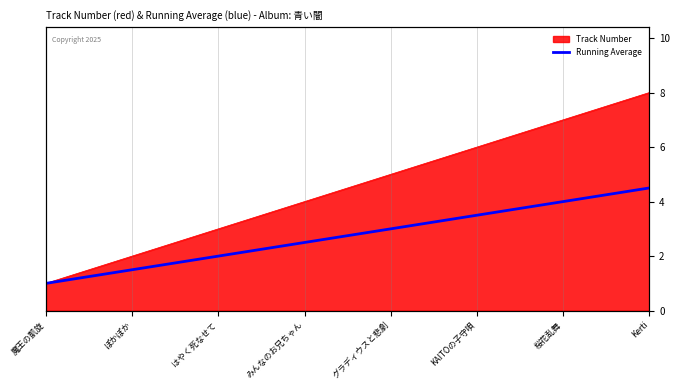

Which has a higher value, はやく死なせて or KAITOの子守唄?

KAITOの子守唄